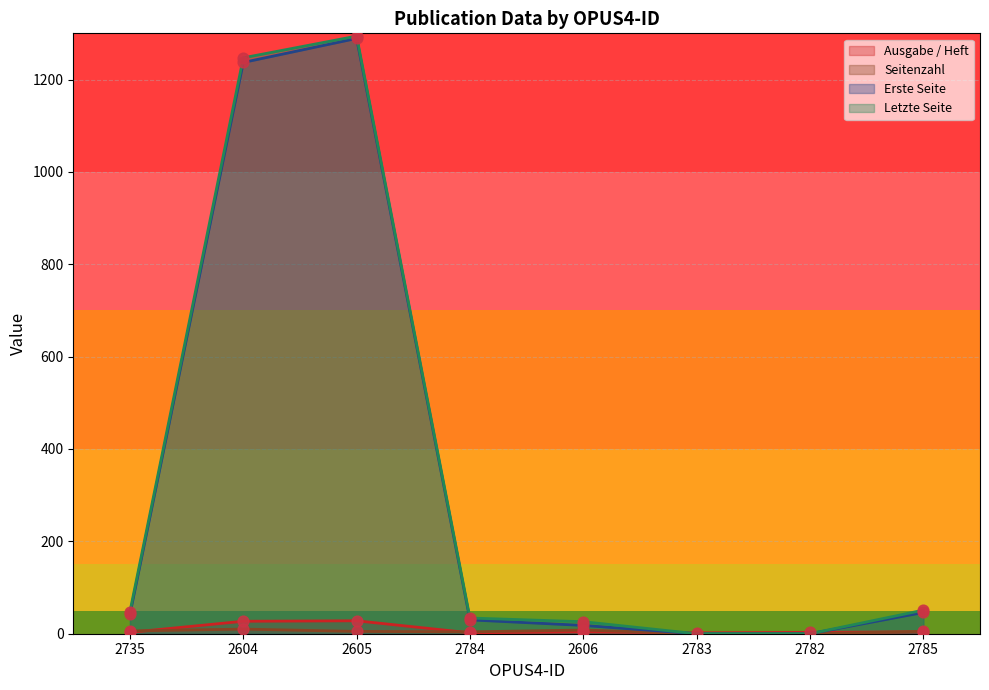

Which series reaches the minimum Y coordinate?

Seitenzahl